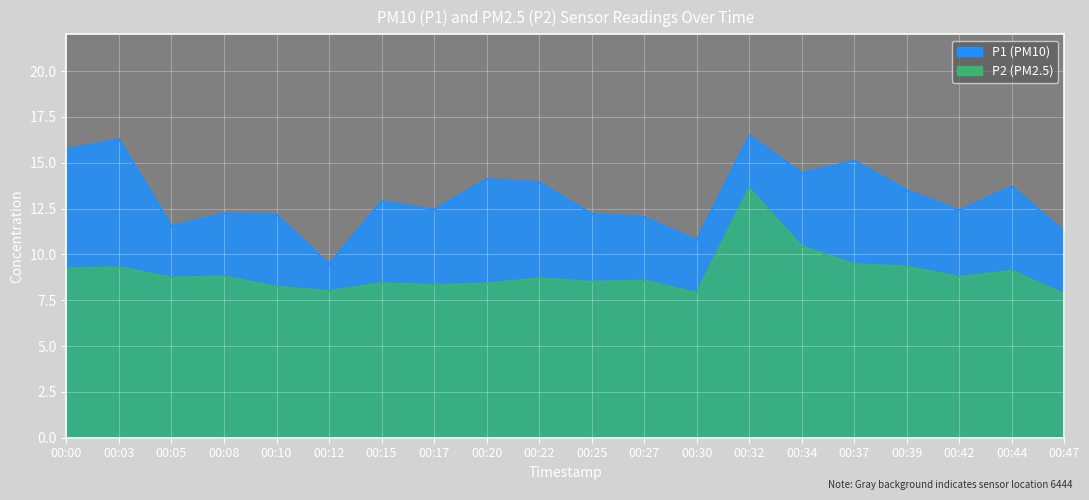

At which label does P2 first exceed 8?

00:00